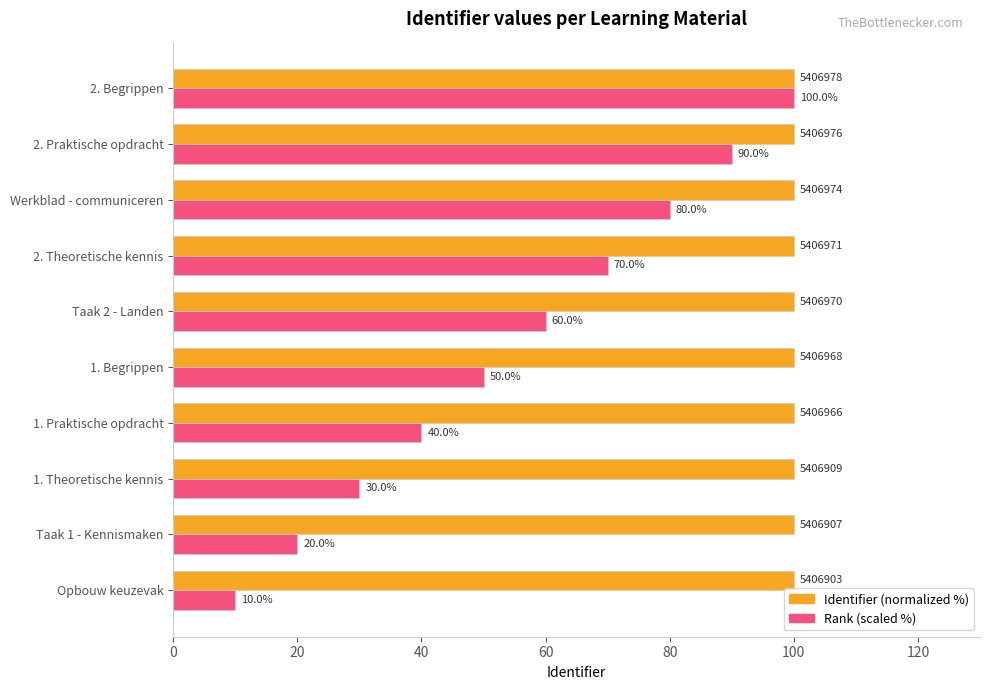

At which category is the sum across all series the highest?

2. Begrippen